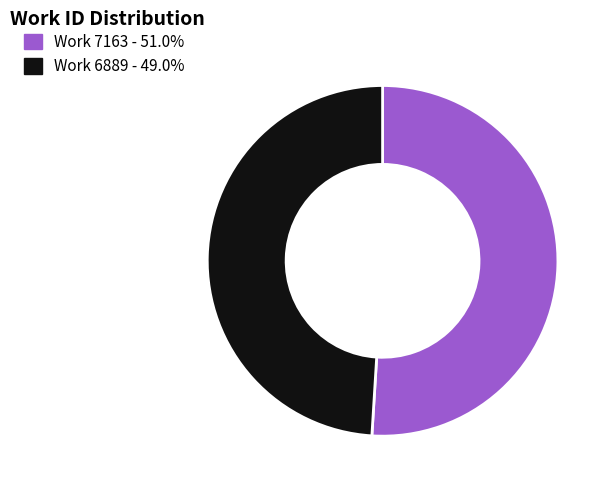

Is it true that Work 6889 is 49% of the pie?

True